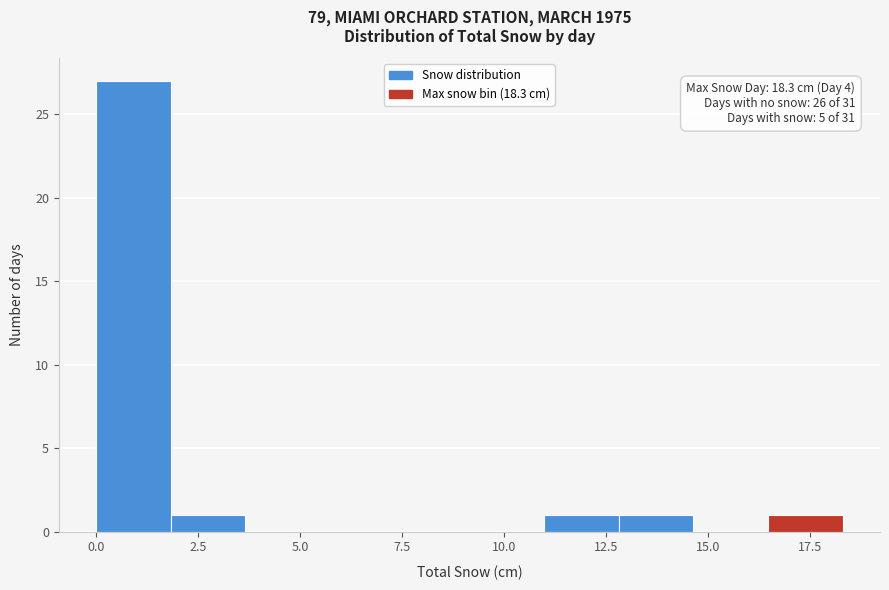

Around what value on the x-axis is the tallest bar? Give the approximate position of its centre, as read against the axis.

1.0